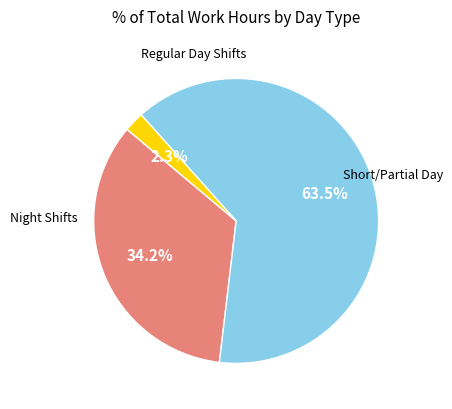

Is there any slice that represents more than half of the pie?

Yes